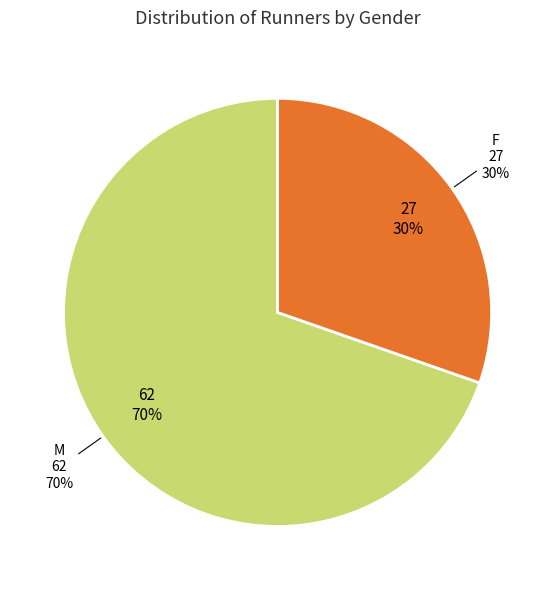

Is M the majority of the pie?

Yes